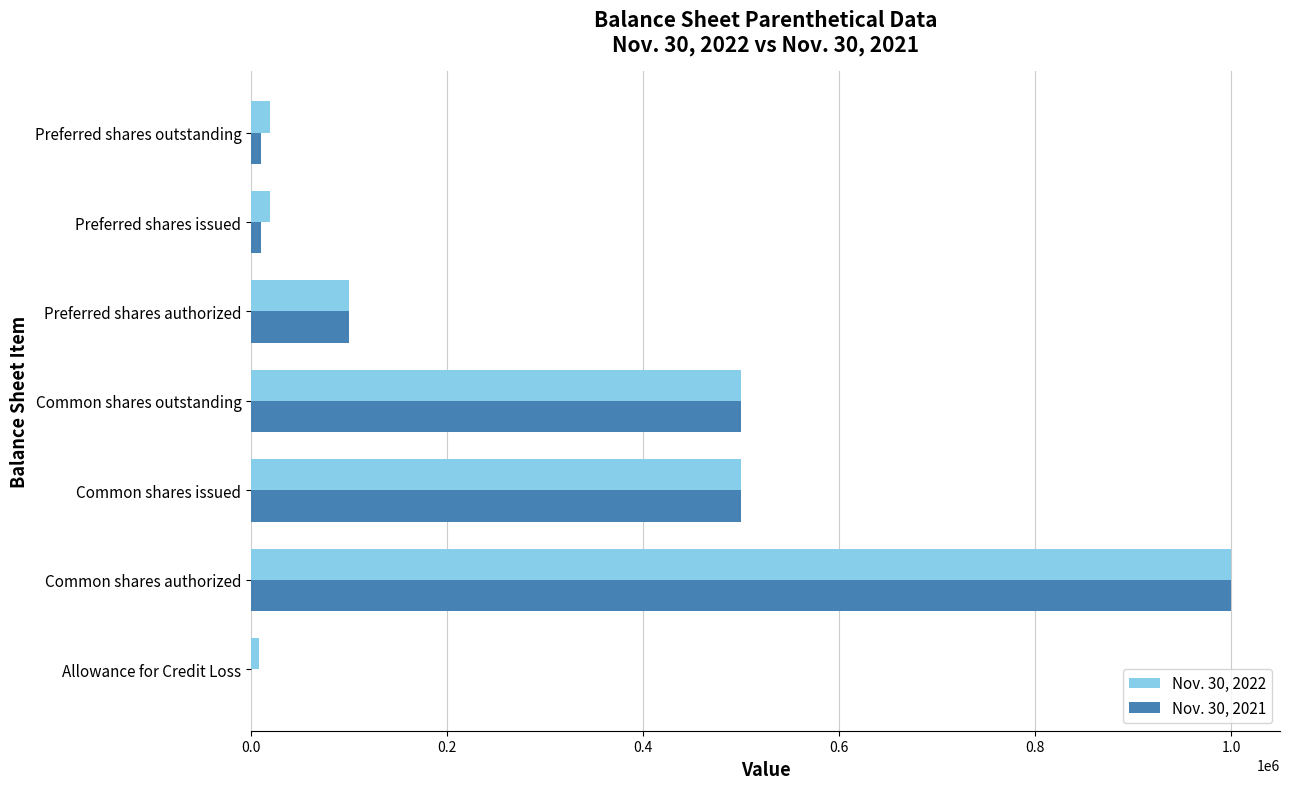

Is the value of Nov. 30, 2022 at Common shares issued greater than the value of Nov. 30, 2021 at Allowance for Credit Loss?

Yes